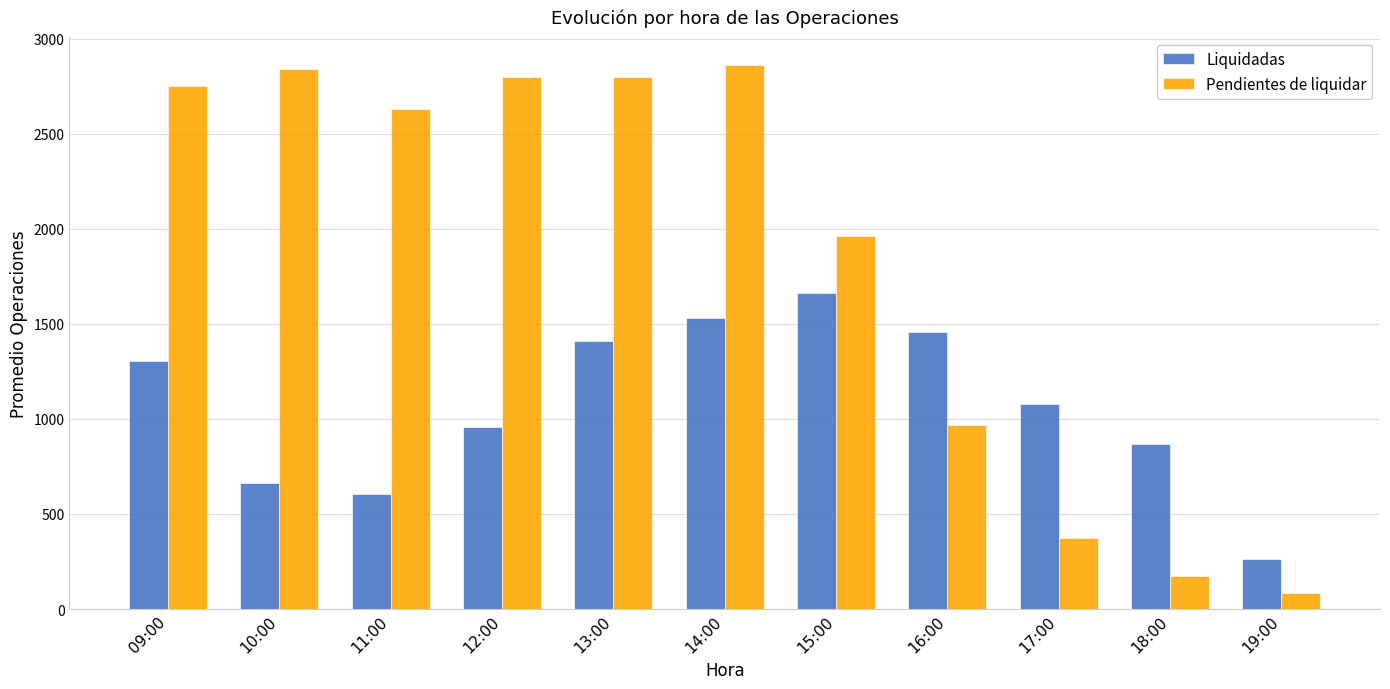

Read the Pendientes de liquidar value at 19:00.

86.5